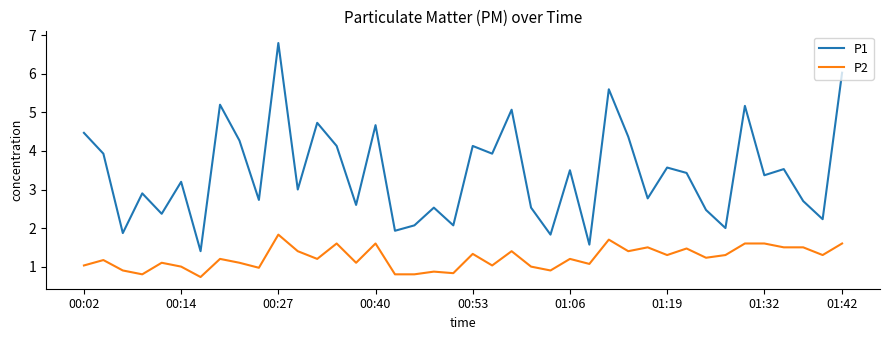

Reading right to left, extract all data points from this chart.

P1: 6.0	2.2	2.7	3.5	3.4	5.2	2.0	2.5	3.4	3.6	2.8	4.4	5.6	1.6	3.5	1.8	2.5	5.1	3.9	4.1	2.1	2.5	2.1	1.9	4.7	2.6	4.1	4.7	3.0	6.8	2.7	4.3	5.2	1.4	3.2	2.4	2.9	1.9	3.9	4.5
P2: 1.6	1.3	1.5	1.5	1.6	1.6	1.3	1.2	1.5	1.3	1.5	1.4	1.7	1.1	1.2	0.9	1.0	1.4	1.0	1.3	0.8	0.9	0.8	0.8	1.6	1.1	1.6	1.2	1.4	1.8	1.0	1.1	1.2	0.7	1.0	1.1	0.8	0.9	1.2	1.0